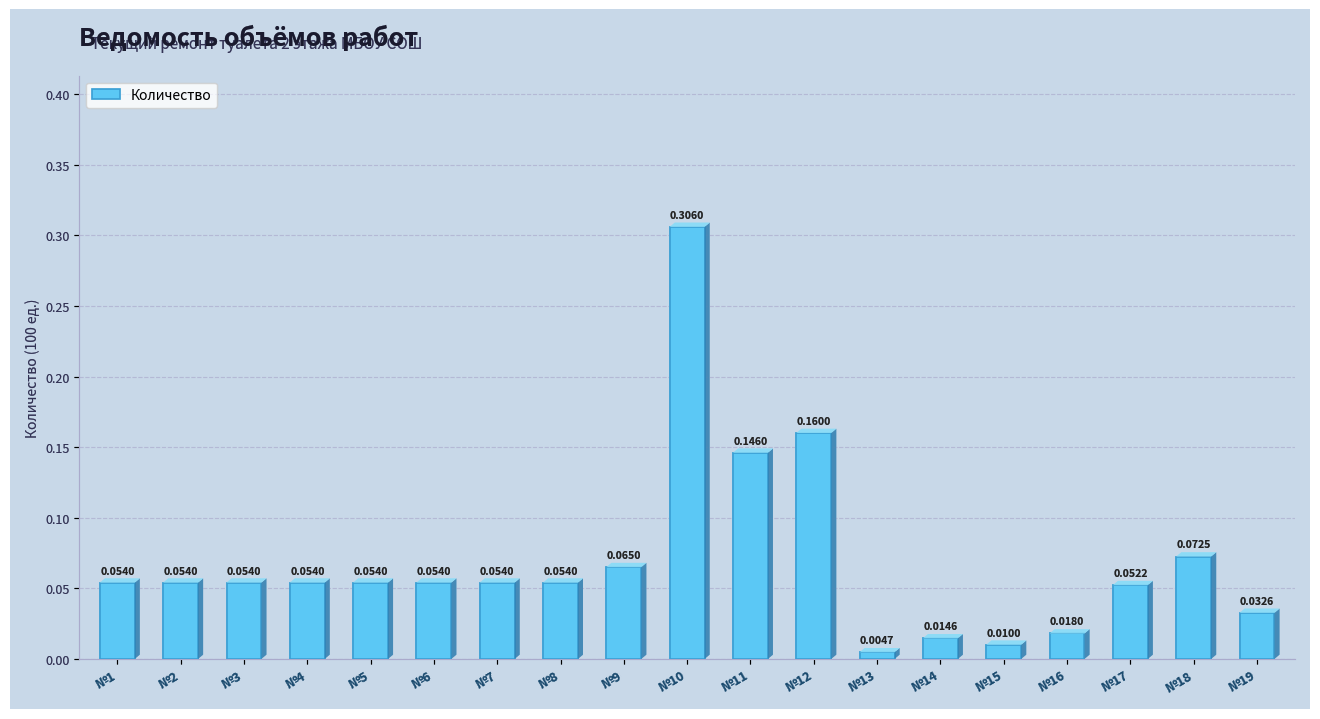

Are the bars grouped side by side (vs. stacked)?

No